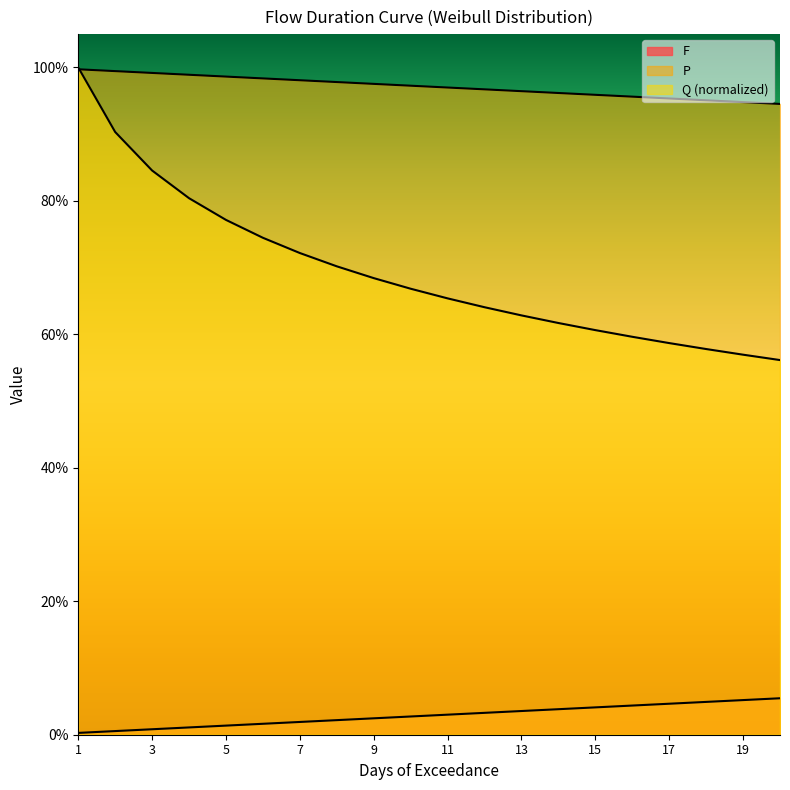

Rank the categories by P value from lowest to highest.

20, 19, 18, 17, 16, 15, 14, 13, 12, 11, 10, 9, 8, 7, 6, 5, 4, 3, 2, 1